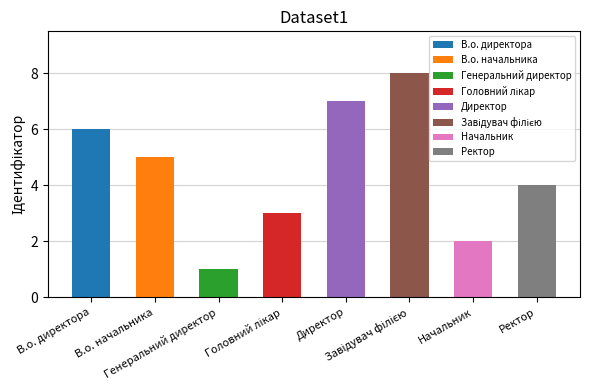

What is the difference between the values at Начальник and Директор?

5